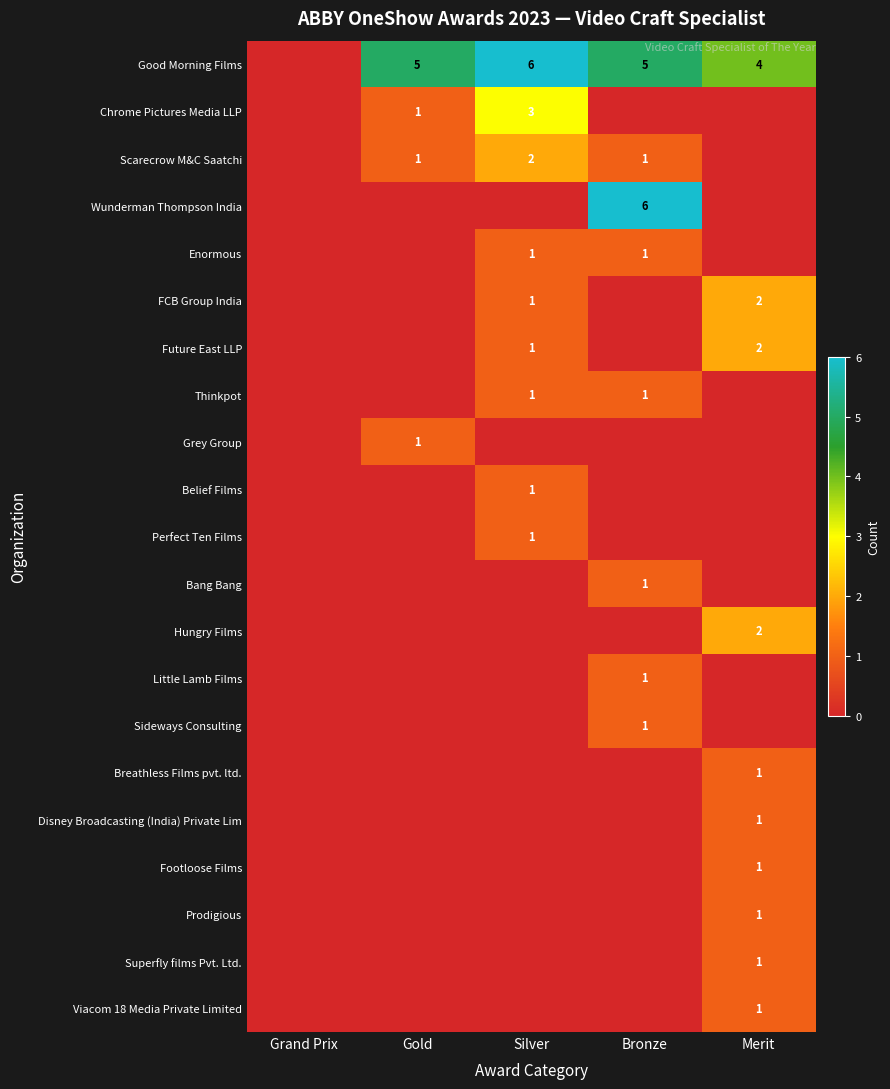

Count the number of data series in this chart.

21